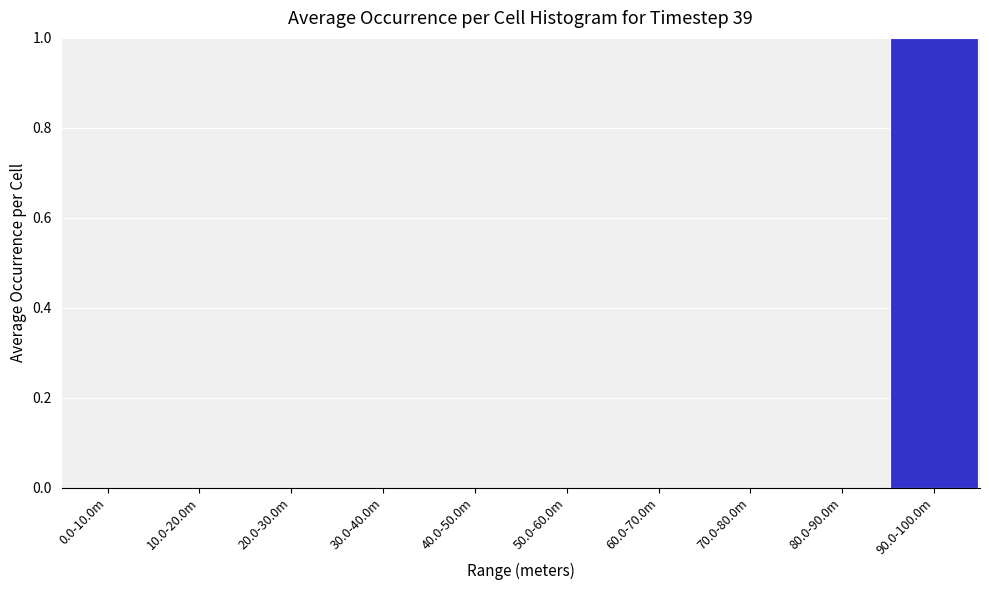

Reading right to left, what are all the values shown in this chart?

90.0-100.0m=1	80.0-90.0m=0	70.0-80.0m=0	60.0-70.0m=0	50.0-60.0m=0	40.0-50.0m=0	30.0-40.0m=0	20.0-30.0m=0	10.0-20.0m=0	0.0-10.0m=0